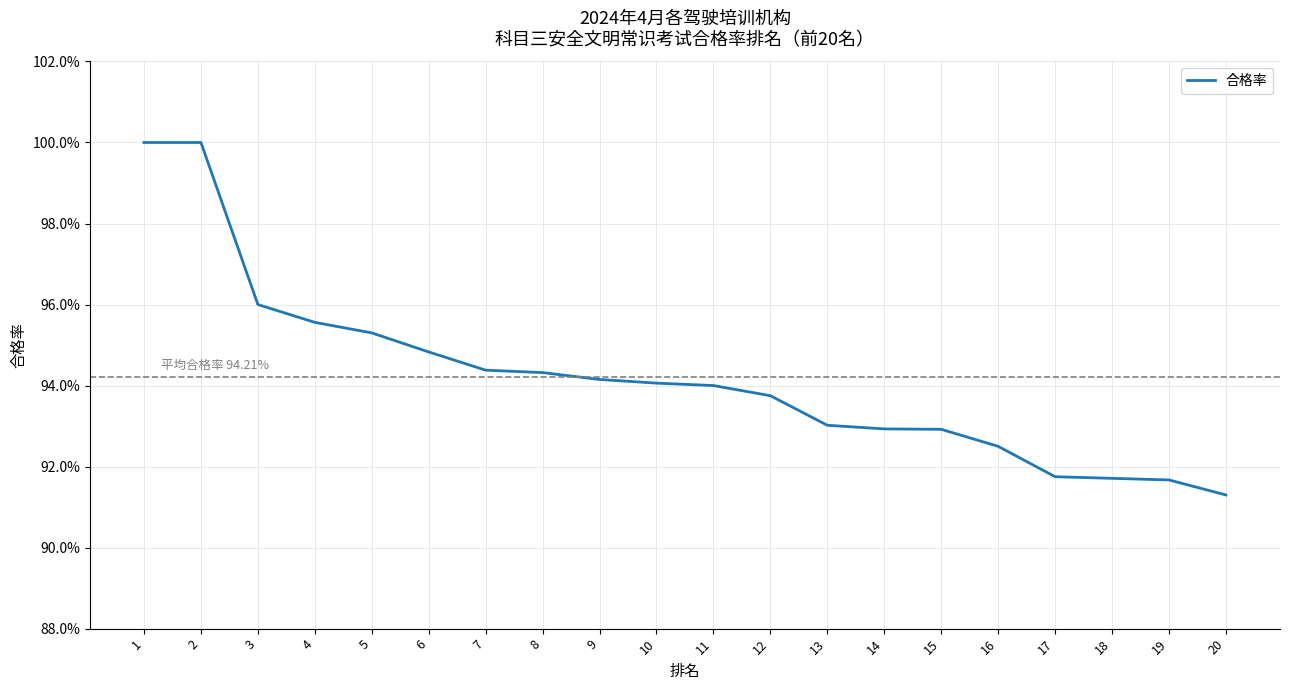

What is the sum of all values?

18.8